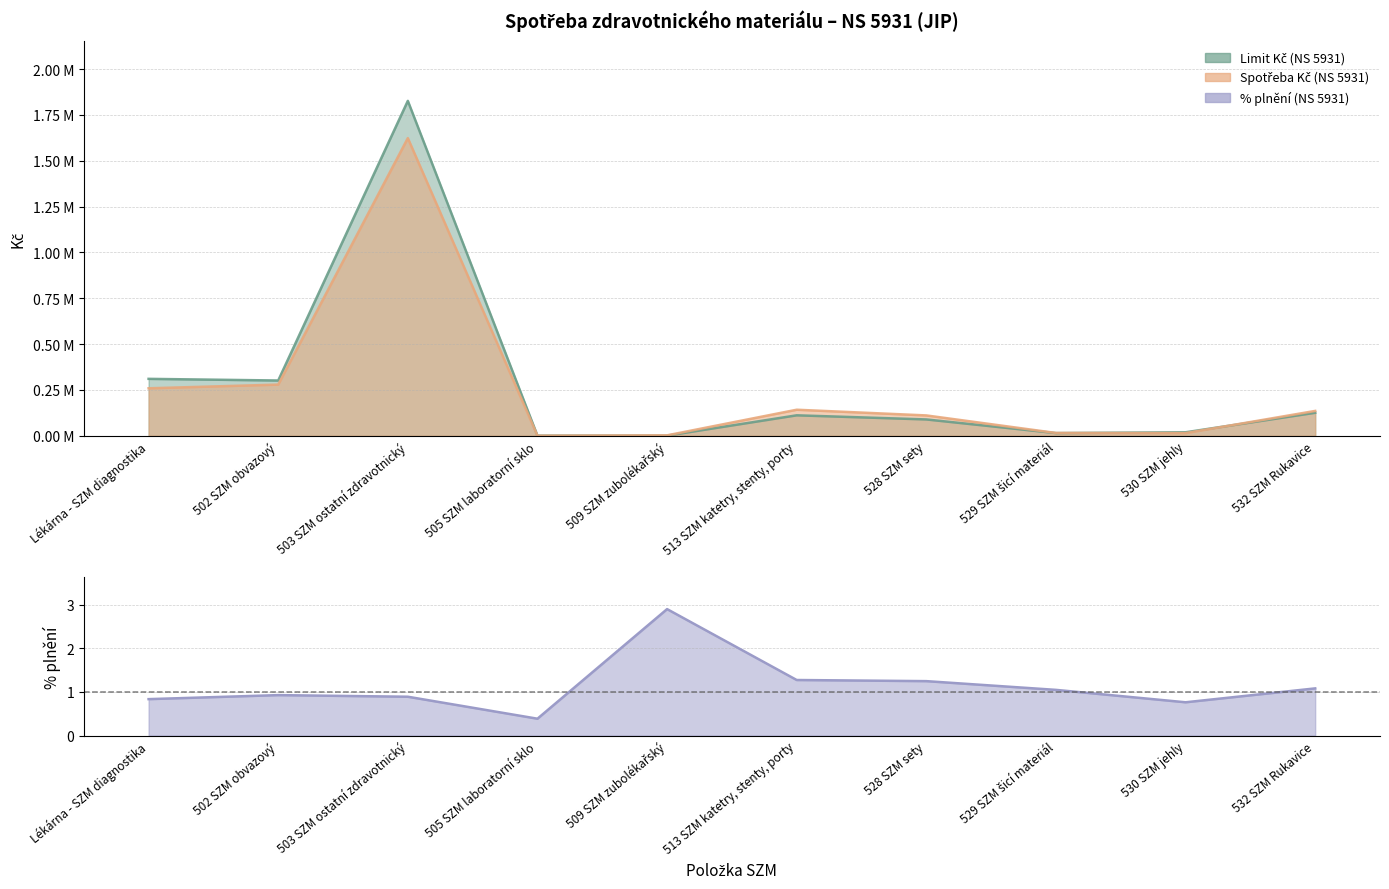

What is the difference between the maximum and minimum values in the Spotřeba Kč (NS 5931) series?

1622967.5